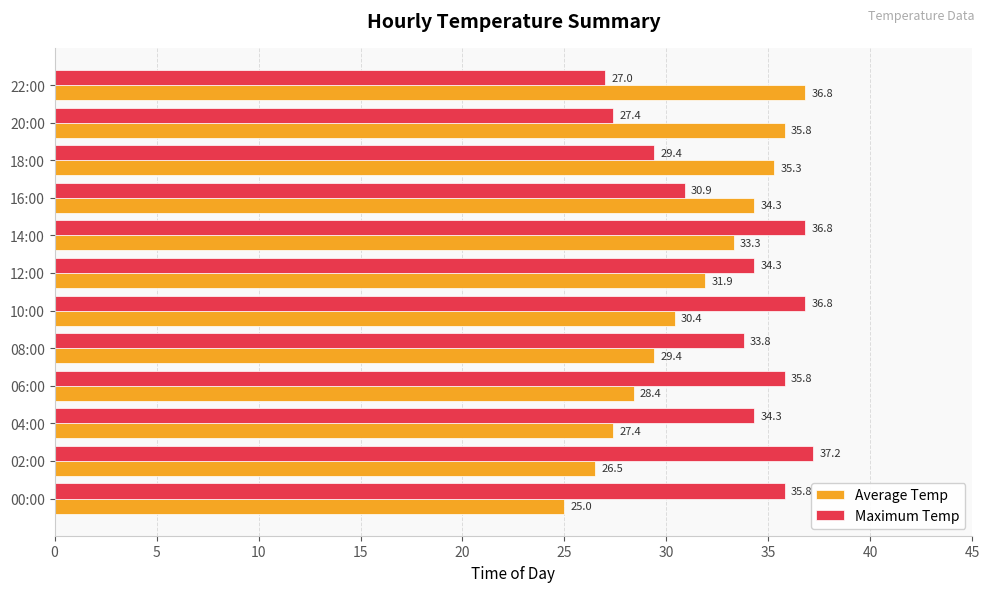

Is it true that Average Temp equals 11.3 at 10:00?

False